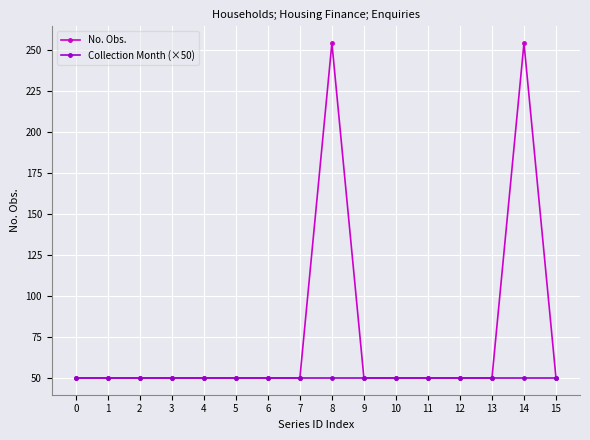

Rank the series by their maximum value, from highest to lowest.

No. Obs., Collection Month (×50)